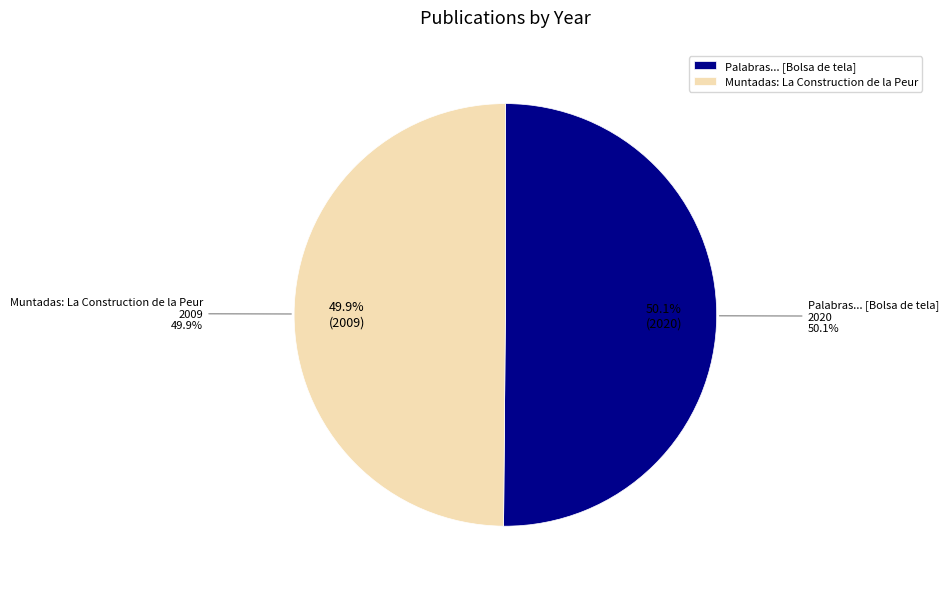

The Palabras... [Bolsa de tela] slice represents 43% of the pie. True or false?

False